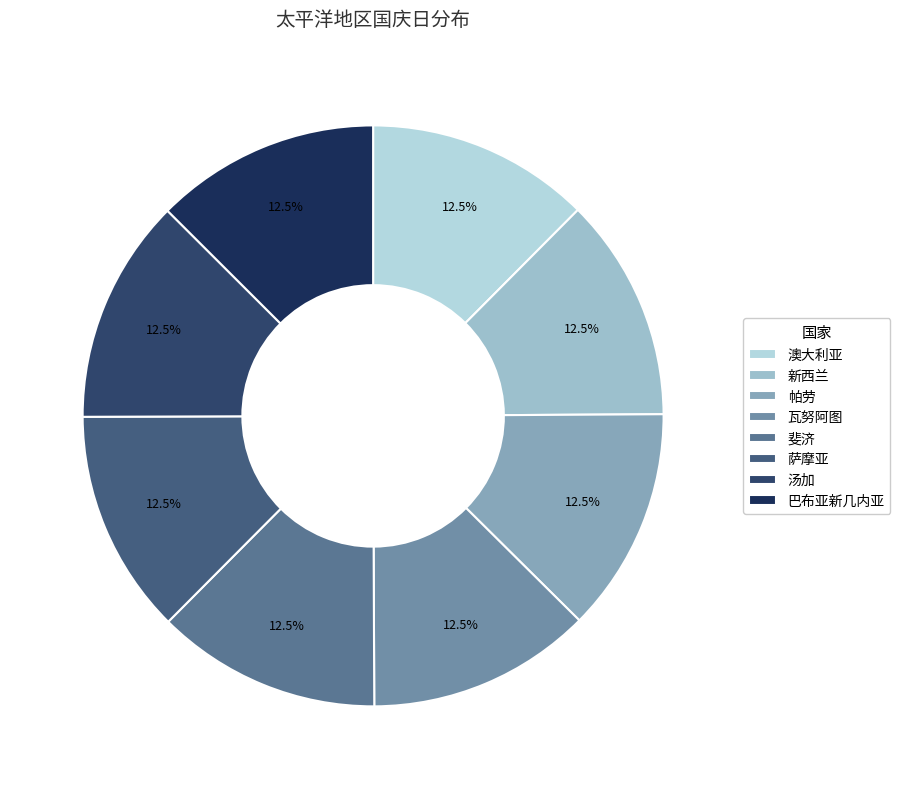

What is the smallest slice in the pie chart?

澳大利亚